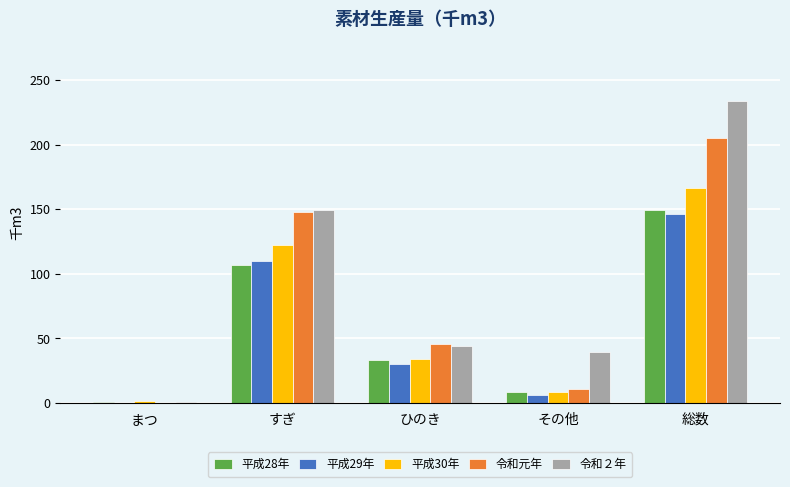

Which series has the largest range (max minus min)?

令和２年